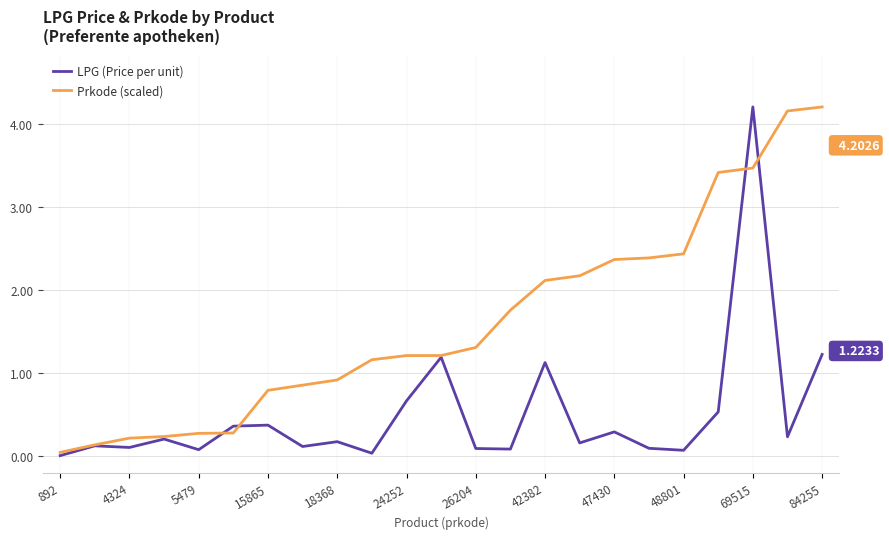

List the series in order of their overall mean, lowest first.

LPG (Price per unit), Prkode (scaled)